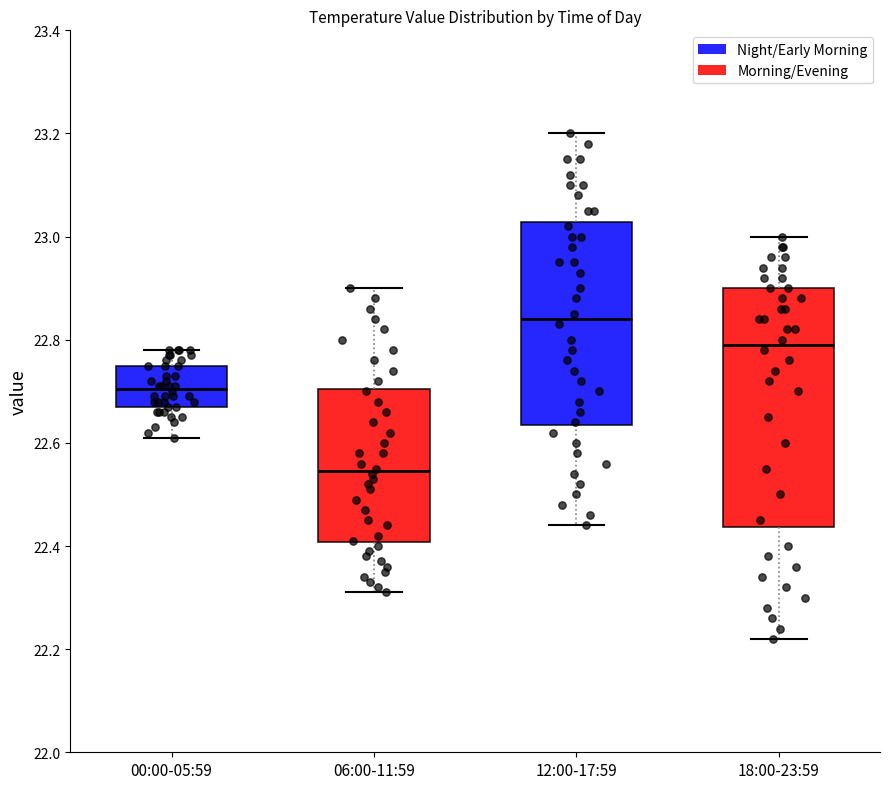

Reading left to right, transcribe this box plot: for each box, give where its median line is, the range the box spans, and where its two whiskers end, as read against the y-axis. The values are not printed on the chart, so give them approximately, as read against the axis.

00:00-05:59: median 22.70, box 22.68 to 22.76, whiskers 22.62 to 22.78
06:00-11:59: median 22.54, box 22.40 to 22.70, whiskers 22.32 to 22.90
12:00-17:59: median 22.84, box 22.64 to 23.02, whiskers 22.44 to 23.20
18:00-23:59: median 22.80, box 22.44 to 22.90, whiskers 22.22 to 23.00